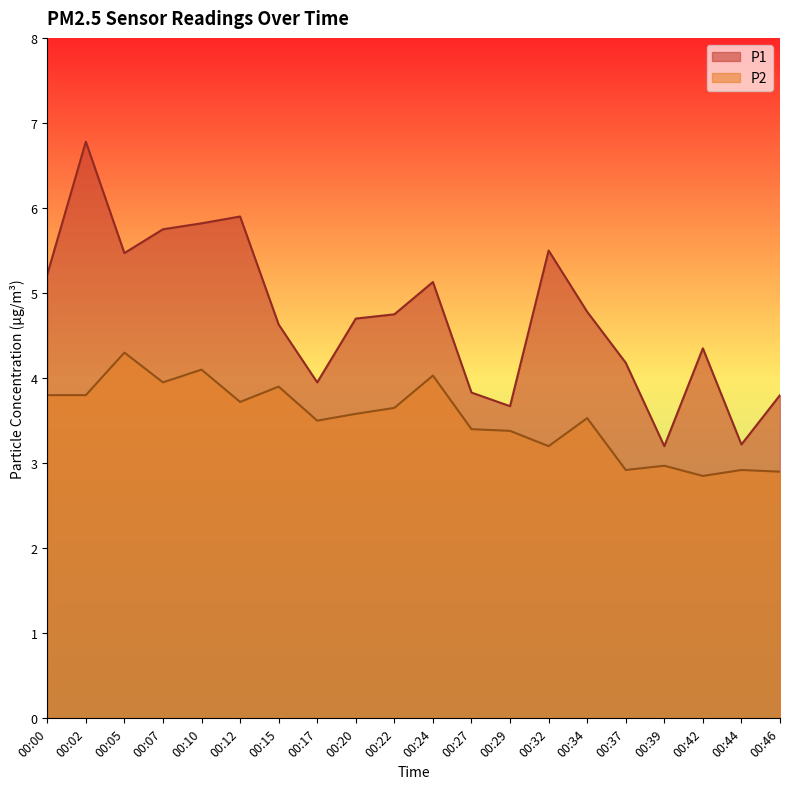

What is the difference between the maximum and second lowest values in the P1 series?

3.6